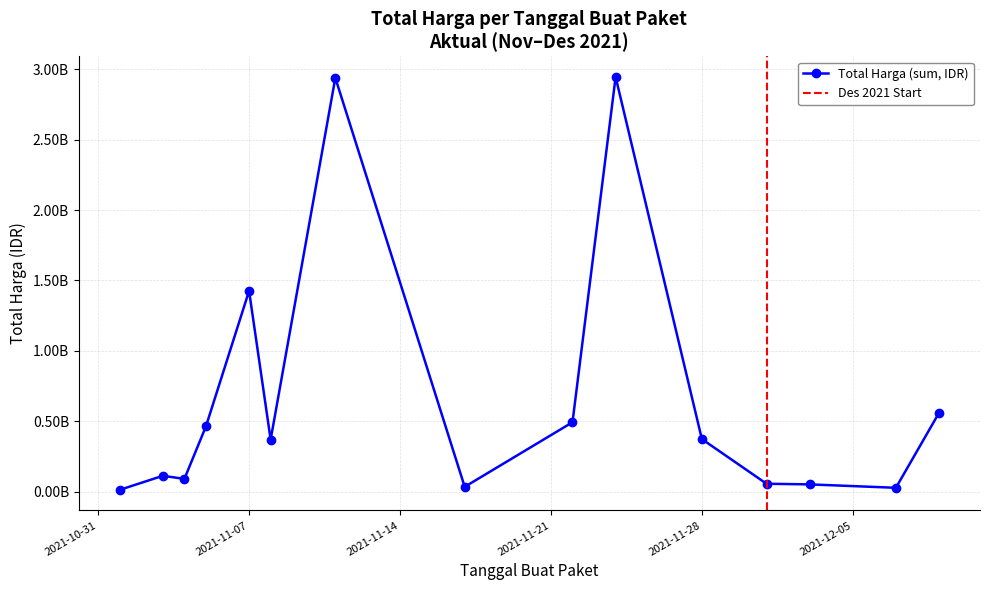

How many values are below 369566800?

7